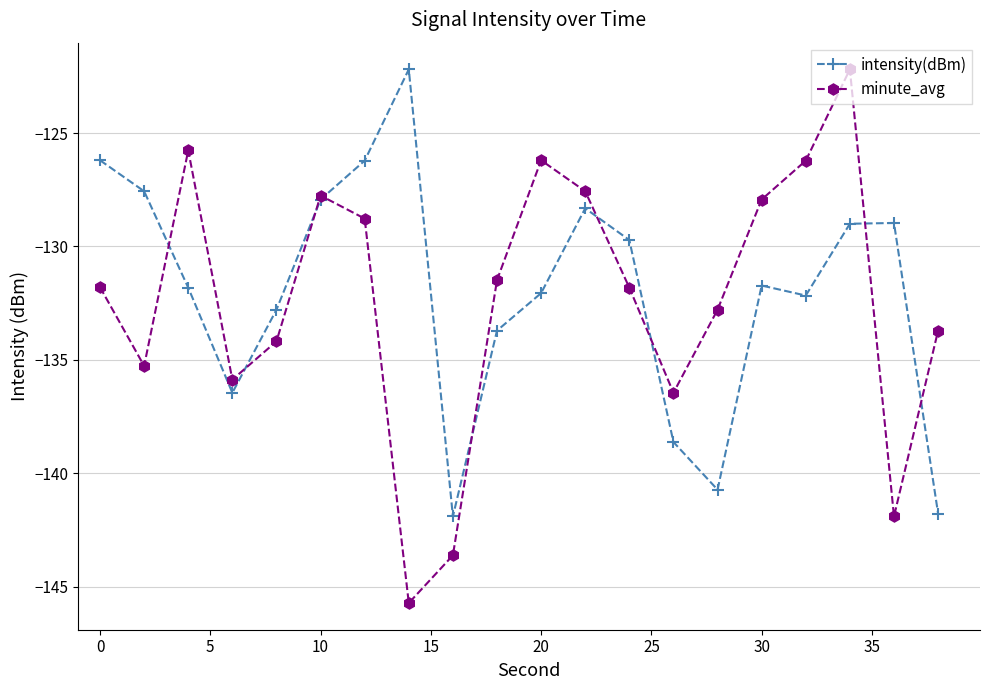

True or false: intensity(dBm) has more than 2 points higher than both neighbors.

True